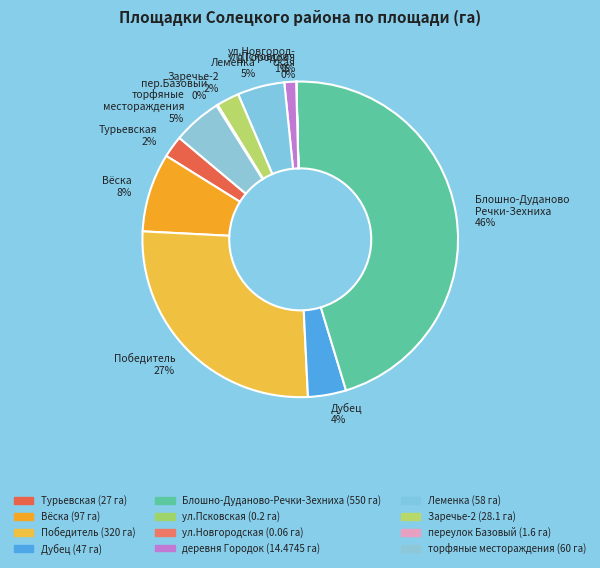

Does any single category account for the majority?

No